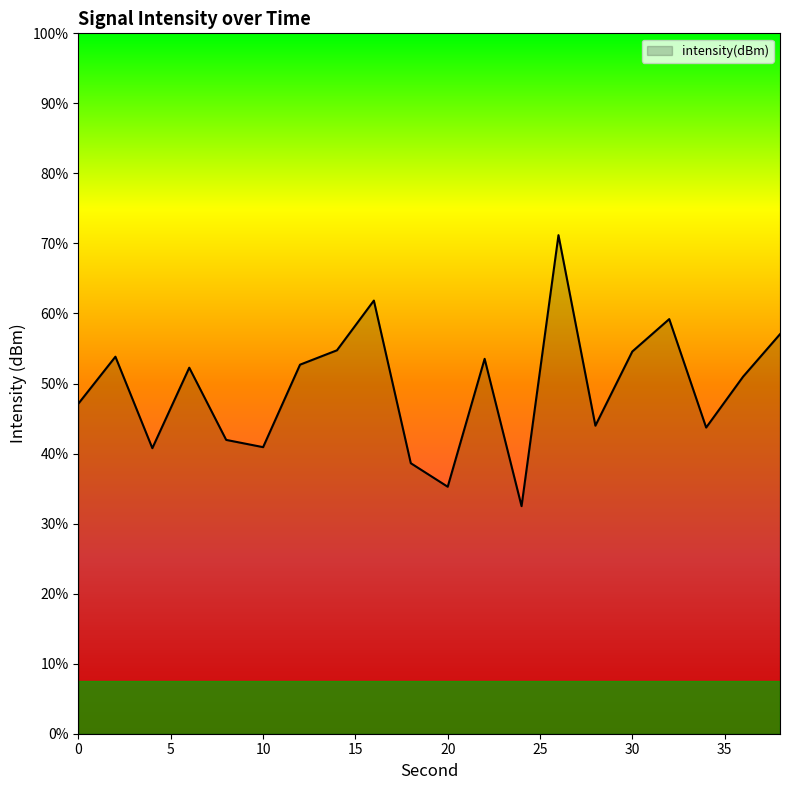

Is it true that the value at 38 is -108.6?

True